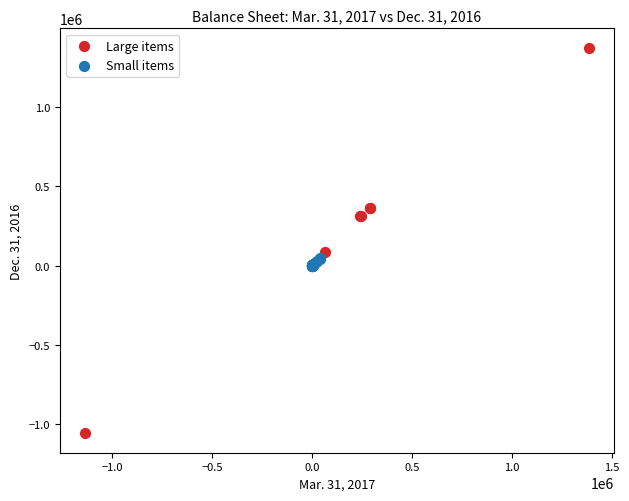

Which series has the widest spread of Y values?

Large items